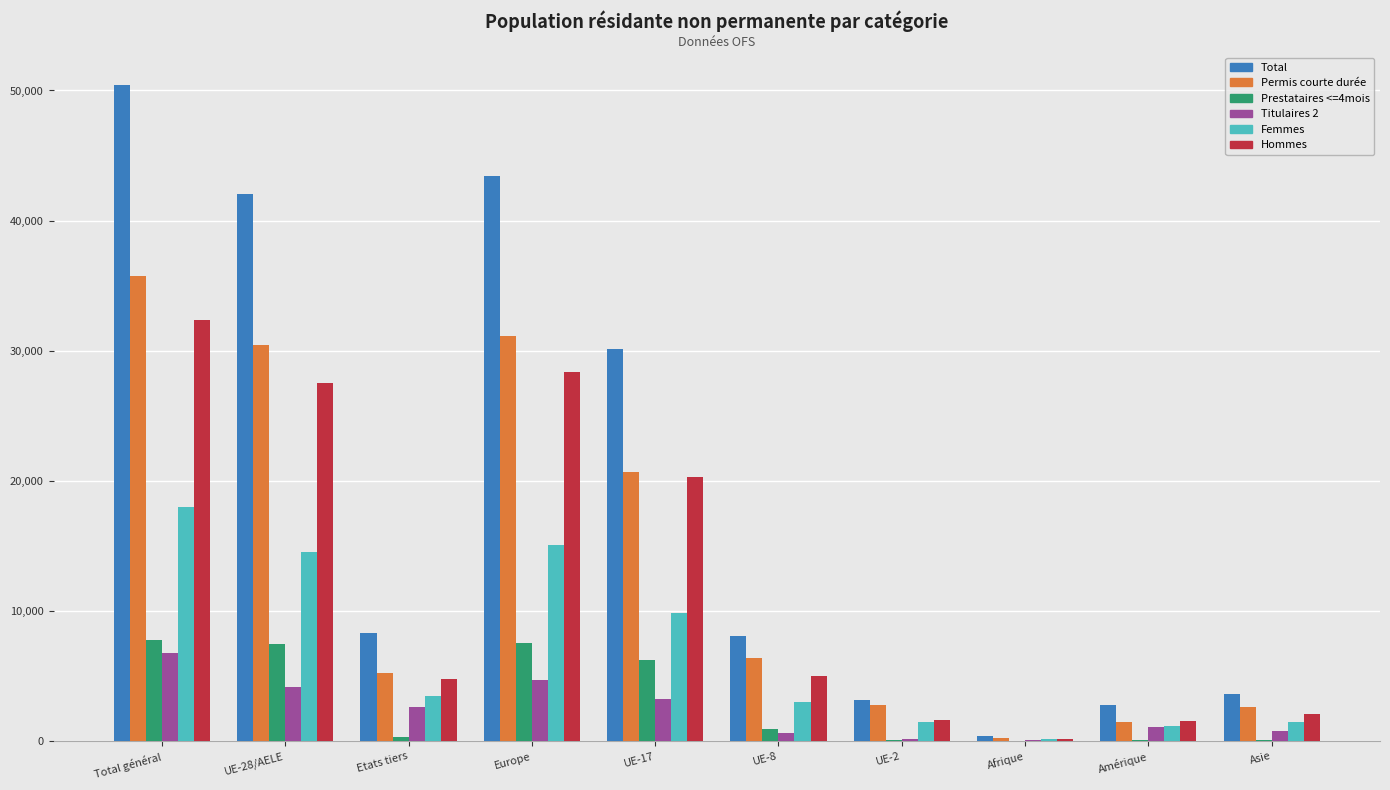

The Total series shows 8300 at Etats tiers. True or false?

True